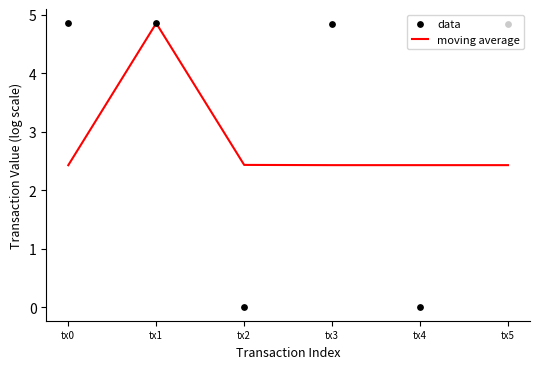

What is the total value across all series at tx3?

7.3